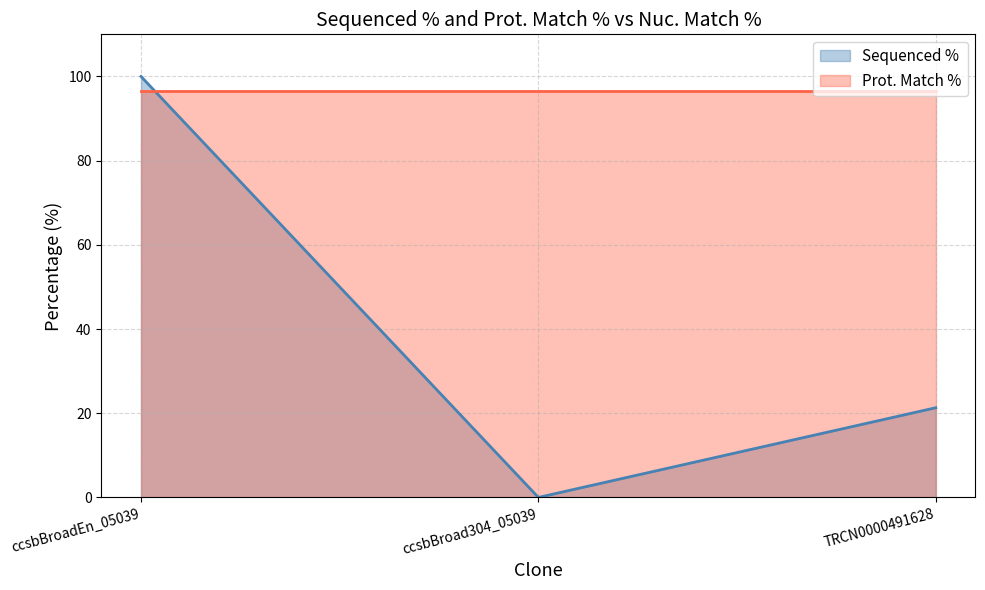

Where does the data first go above 21?

ccsbBroadEn_05039